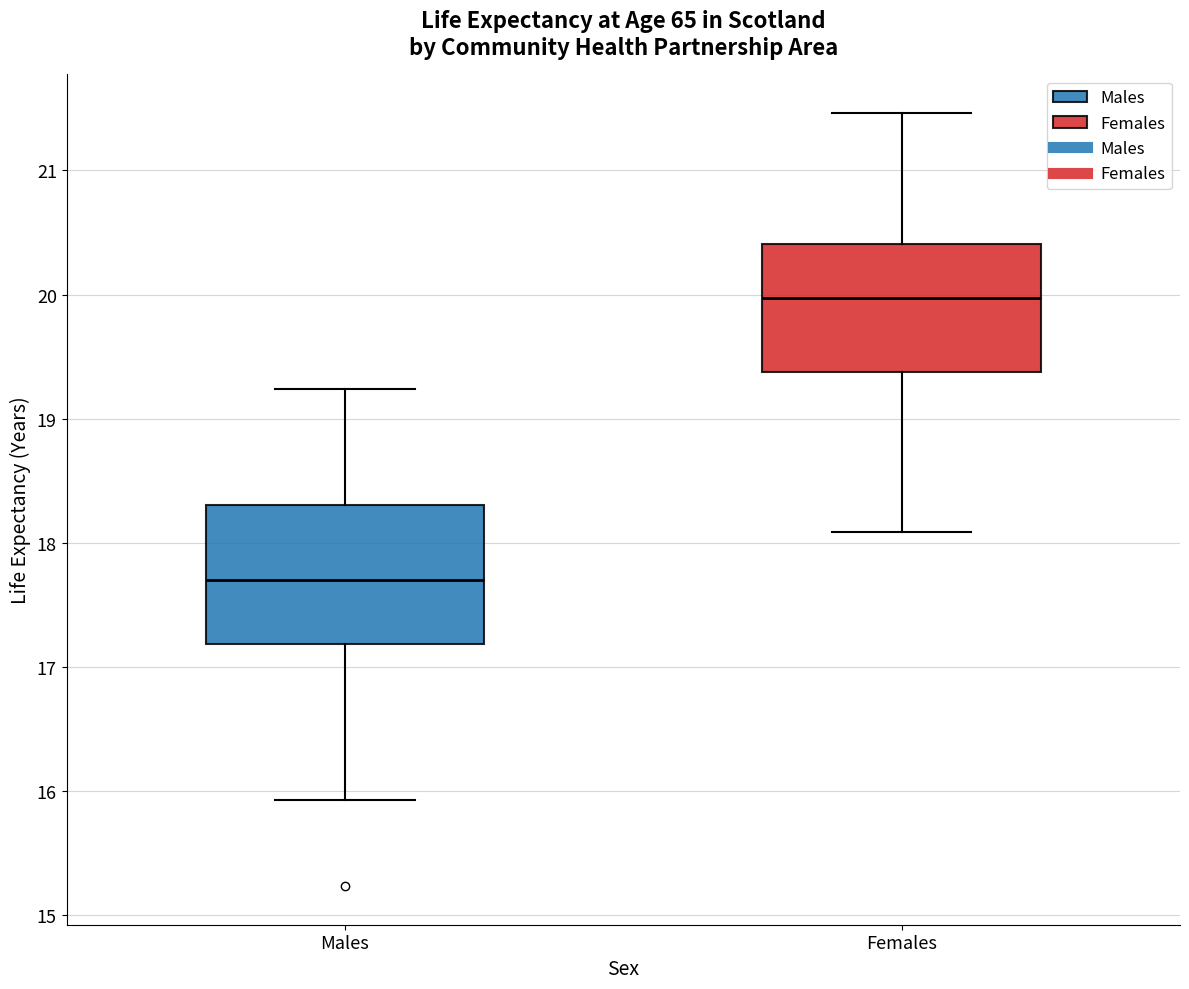

Which box's median line is the highest?

Females